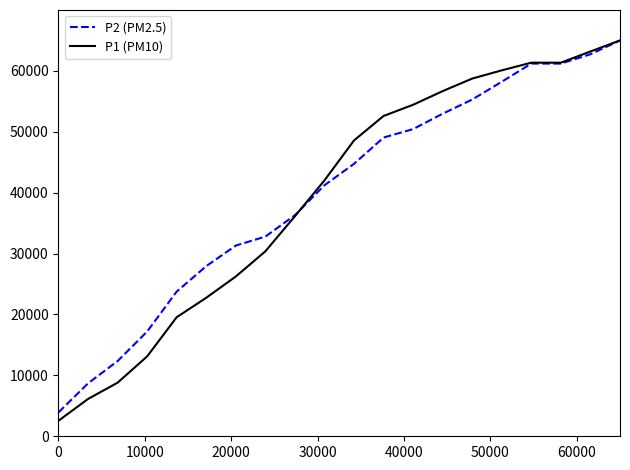

Which series has the largest range (max minus min)?

P1 (PM10)